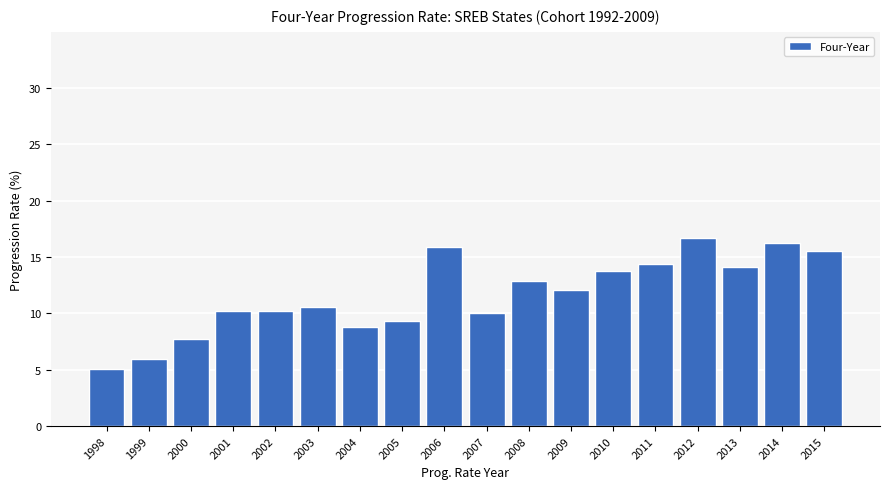

What is the value of the 1st bar from the left?

5.1